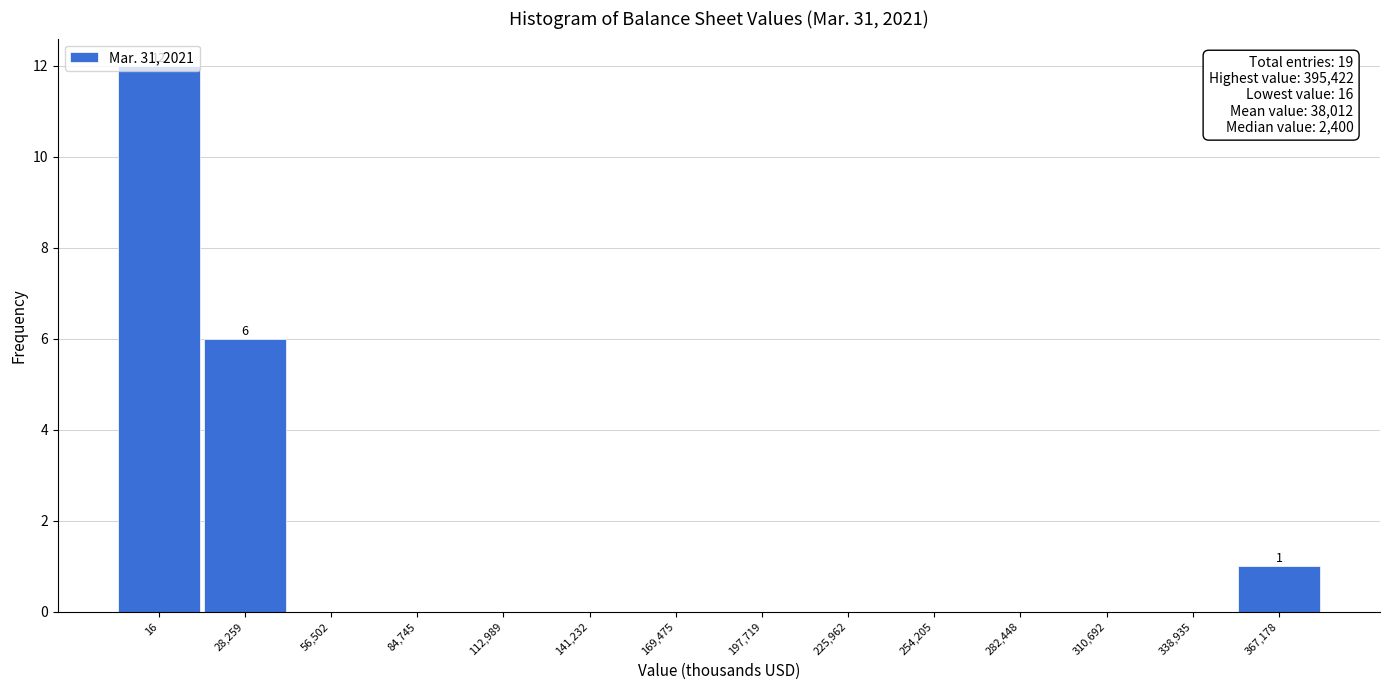

What is the sum of all values?

19